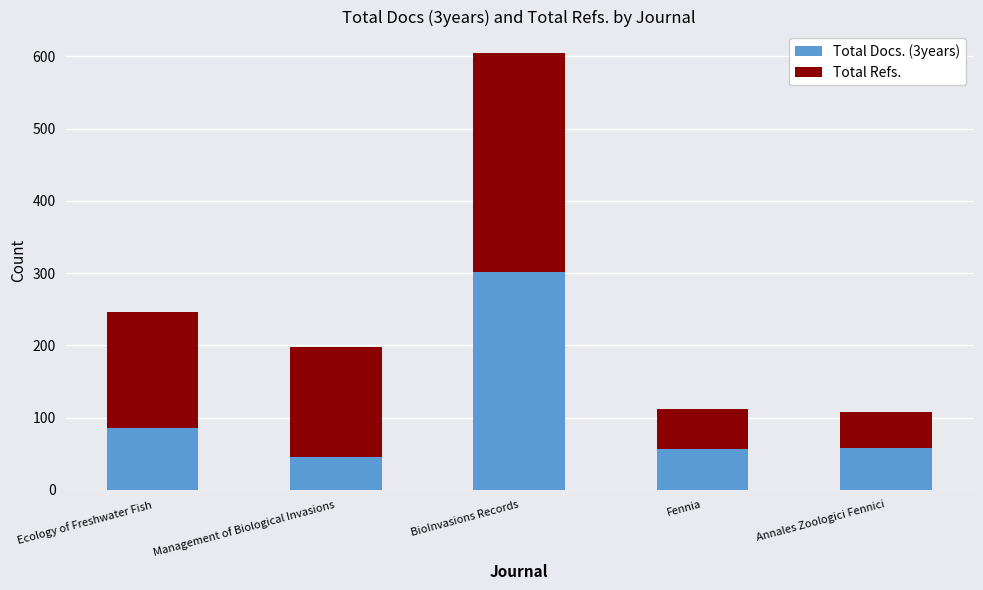

How many distinct data groups are displayed?

2